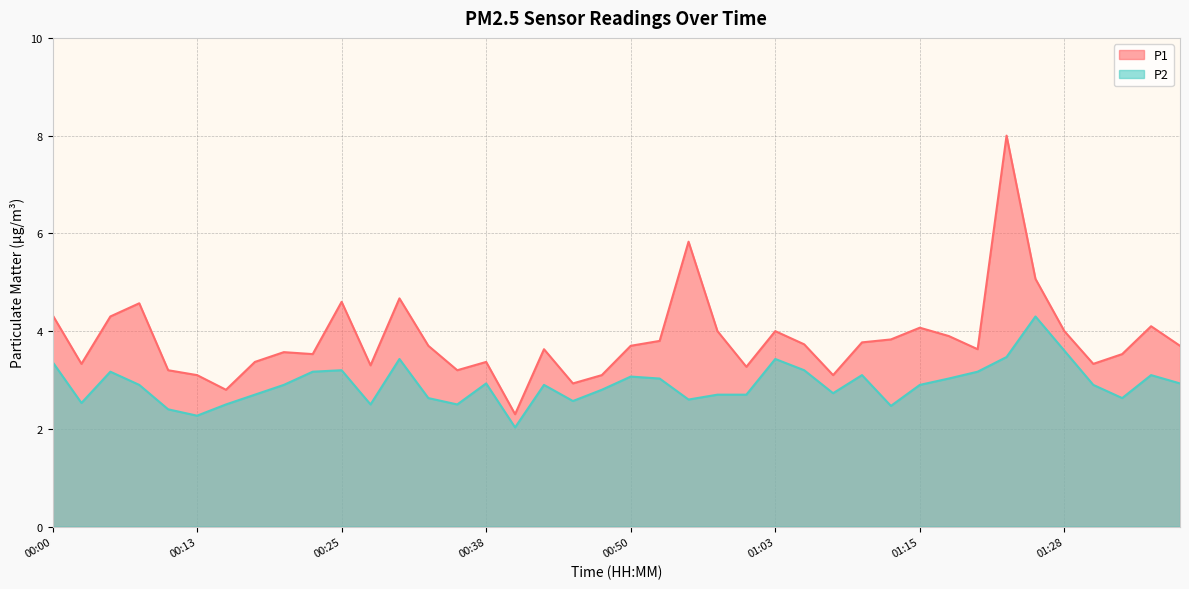

Which category has the highest value across all series?

01:23